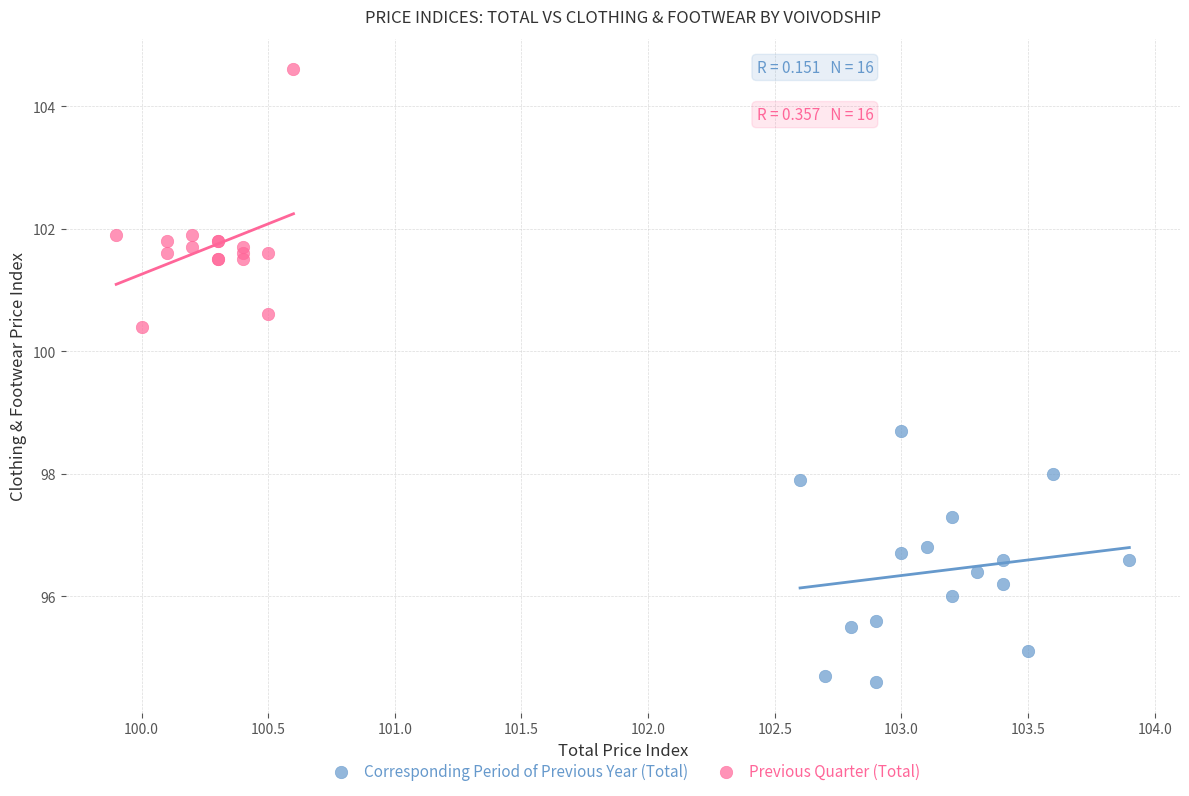

Which series contains the lowest Y value?

Corresponding Period of Previous Year (Total)